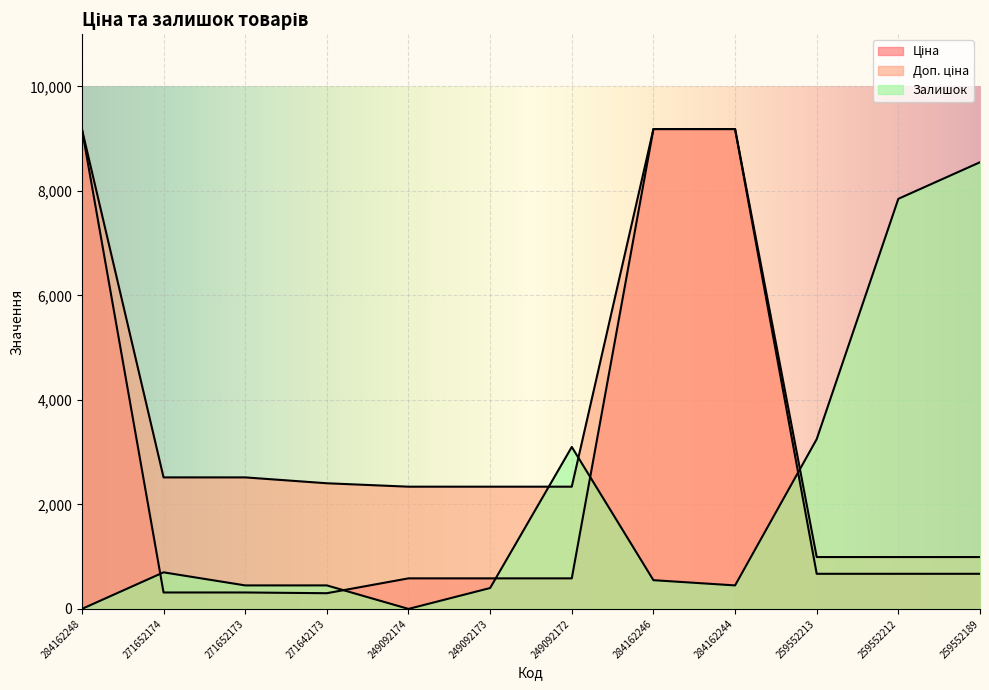

How many series are shown in this chart?

3